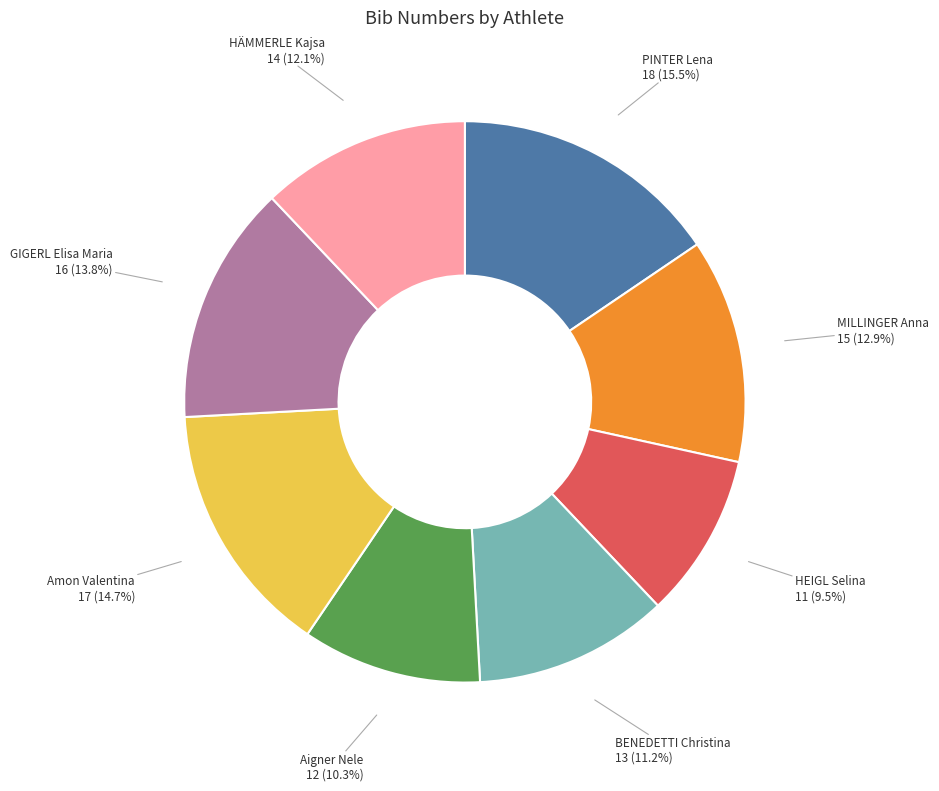

To the nearest percent, what is the difference between the HÄMMERLE Kajsa and PINTER Lena slice percentages?

3%